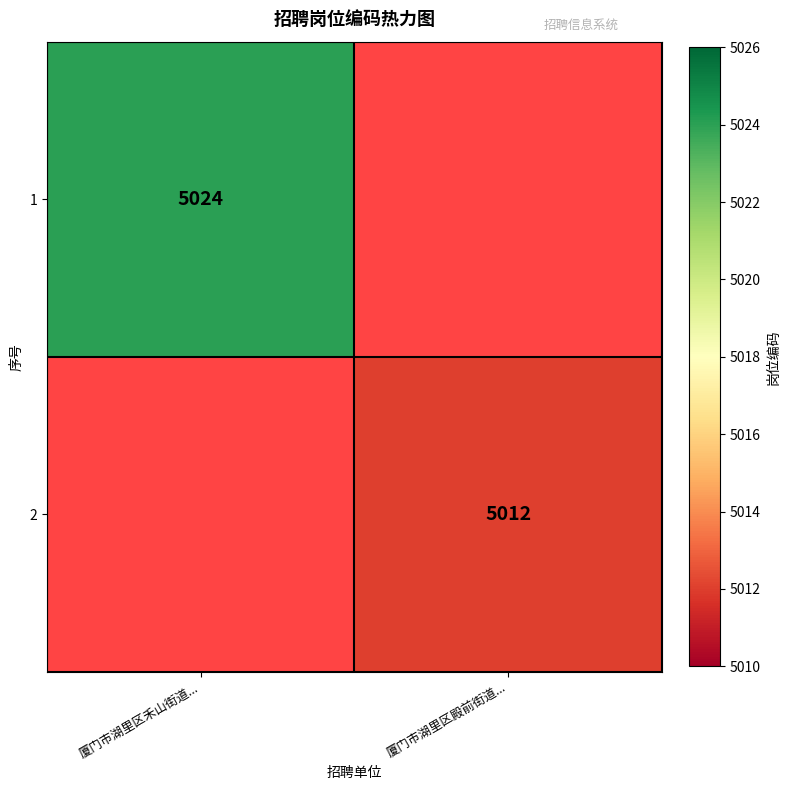

True or false: 1 has a value of 7685 at 厦门市湖里区禾山街道....

False